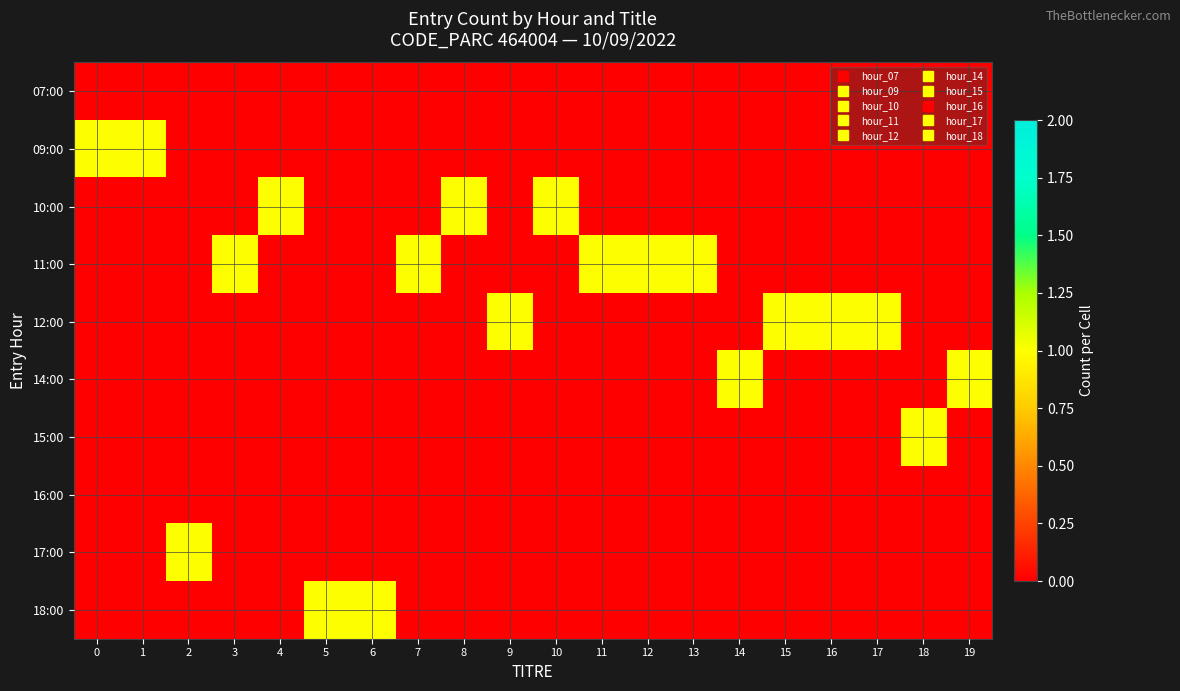

What is the total value across all series at 1?

1